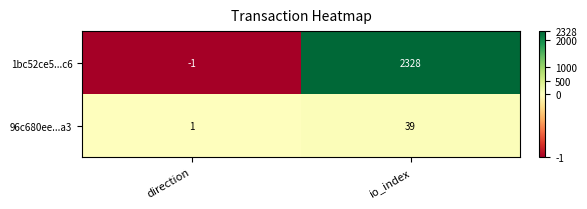

Reading left to right, transcribe all the data shown in this chart.

1bc52ce5...c6: direction=-1	io_index=2328
96c680ee...a3: direction=1	io_index=39